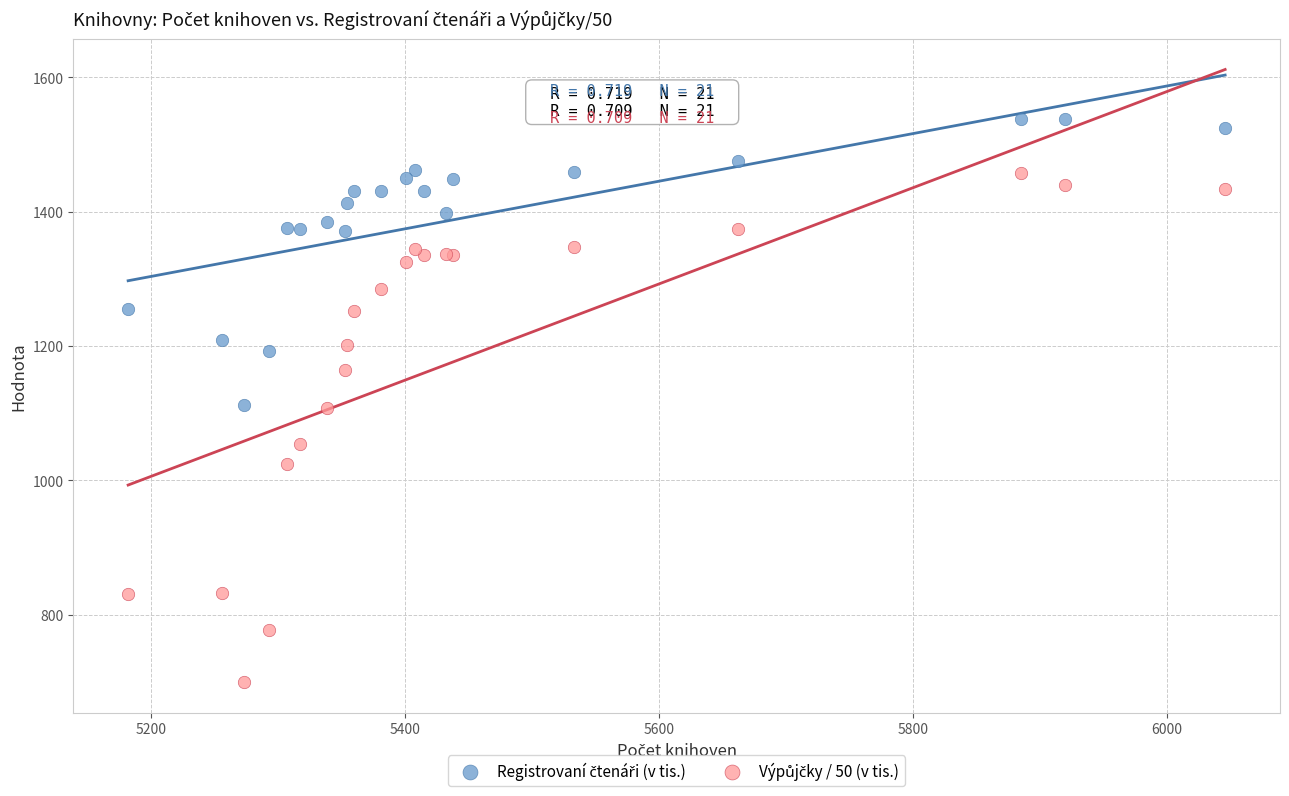

What is the X range (max minus min) for the scatter plot?

864.0